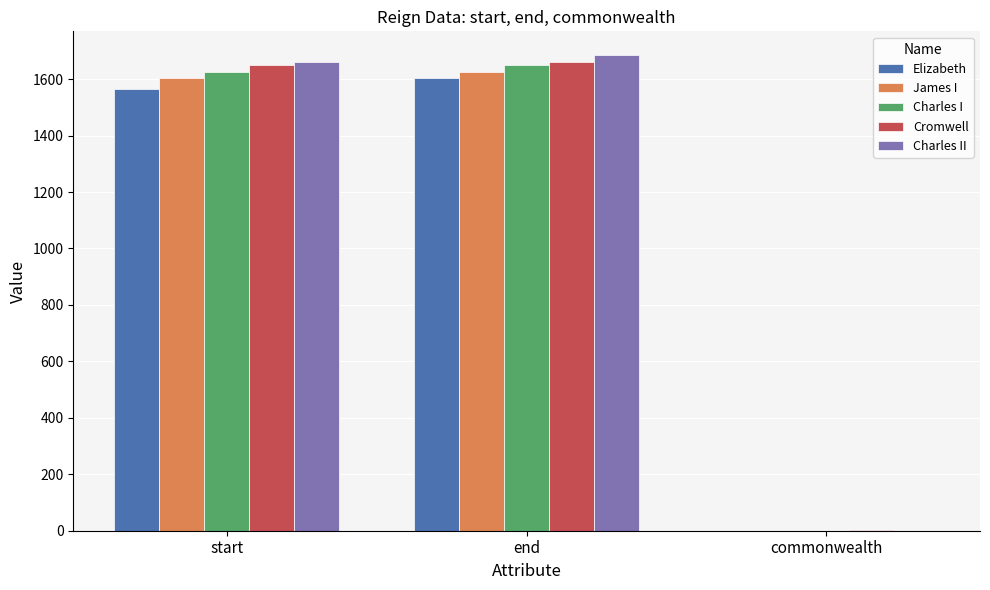

Is it true that James I equals 1603 at start?

True